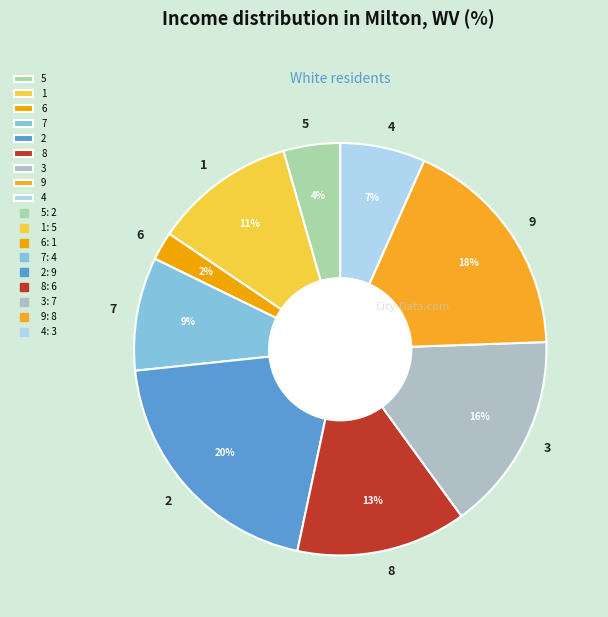

Is there any slice that represents more than half of the pie?

No